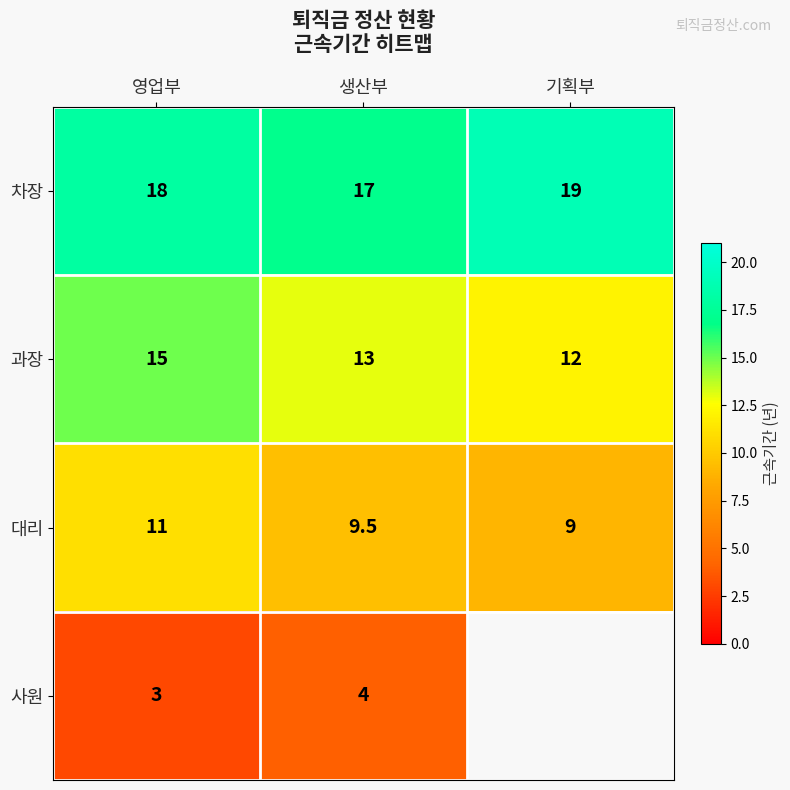

Where is 대리 nearest to the value 10?

생산부